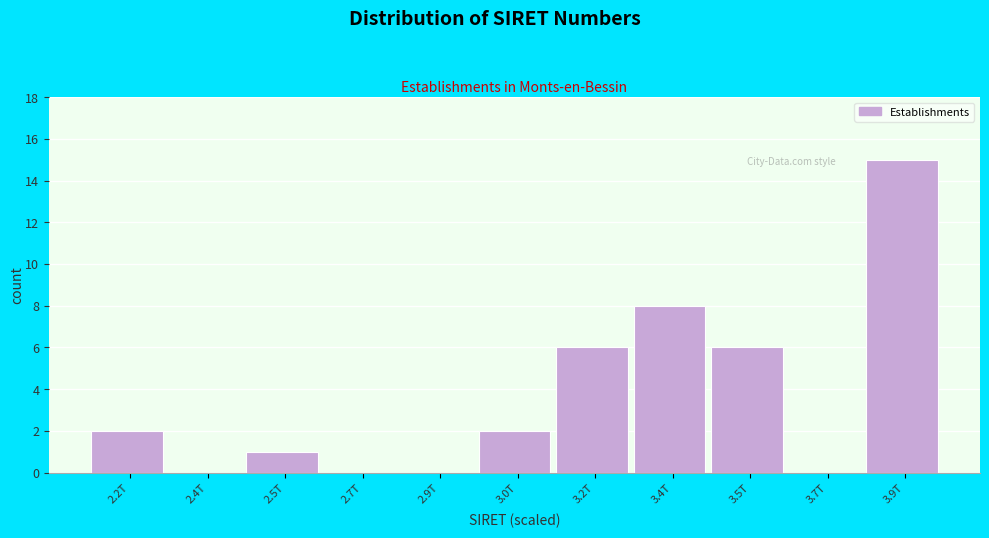

Reading left to right, extract all data points from this chart.

2.2T=2	2.4T=0	2.5T=1	2.7T=0	2.9T=0	3.0T=2	3.2T=6	3.4T=8	3.5T=6	3.7T=0	3.9T=15